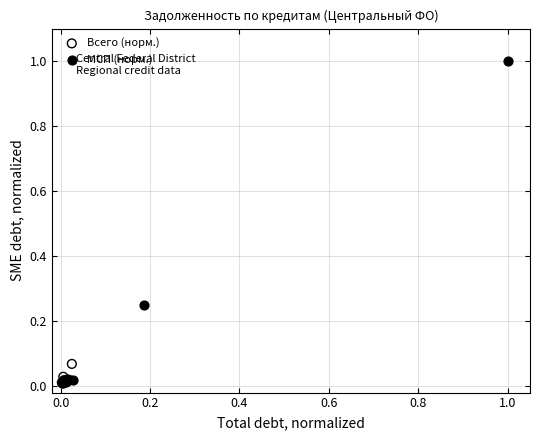

Which series has the largest Y range (max minus min)?

МСП (норм.)